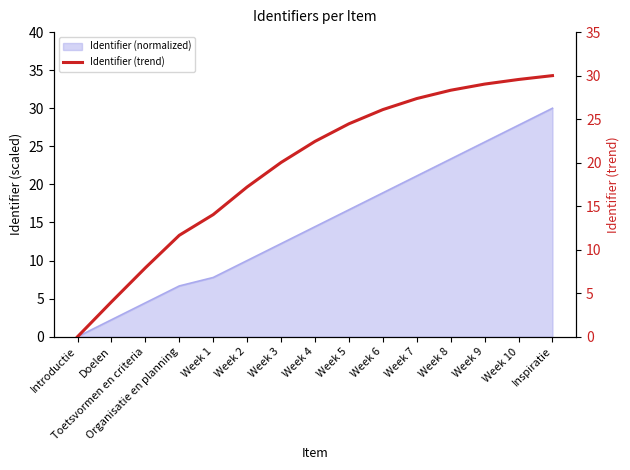

Rank the categories by value from highest to lowest.

Inspiratie, Week 10, Week 9, Week 8, Week 7, Week 6, Week 5, Week 4, Week 3, Week 2, Week 1, Organisatie en planning, Toetsvormen en criteria, Doelen, Introductie